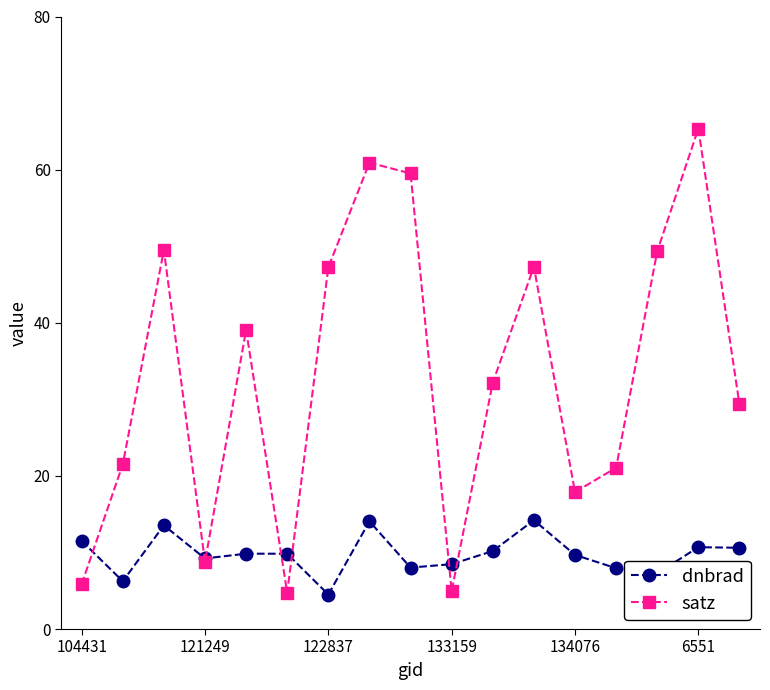

Which series has the largest range (max minus min)?

satz